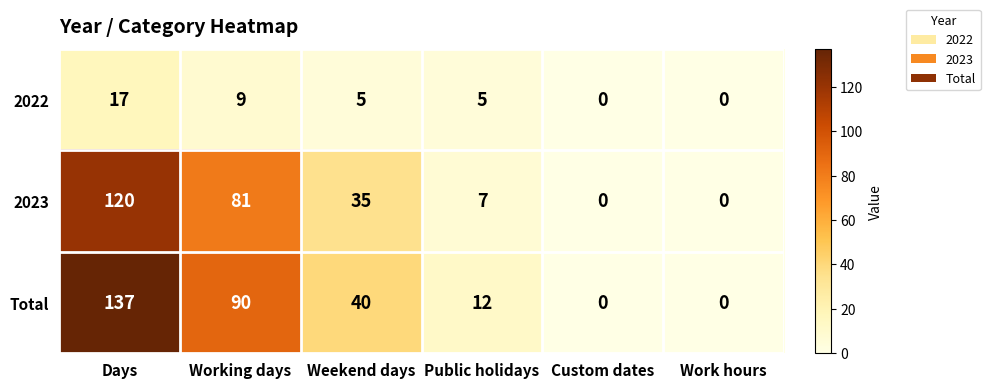

Reading left to right, list all the values displayed in this chart.

2022: Days=17	Working days=9	Weekend days=5	Public holidays=5	Custom dates=0	Work hours=0
2023: Days=120	Working days=81	Weekend days=35	Public holidays=7	Custom dates=0	Work hours=0
Total: Days=137	Working days=90	Weekend days=40	Public holidays=12	Custom dates=0	Work hours=0